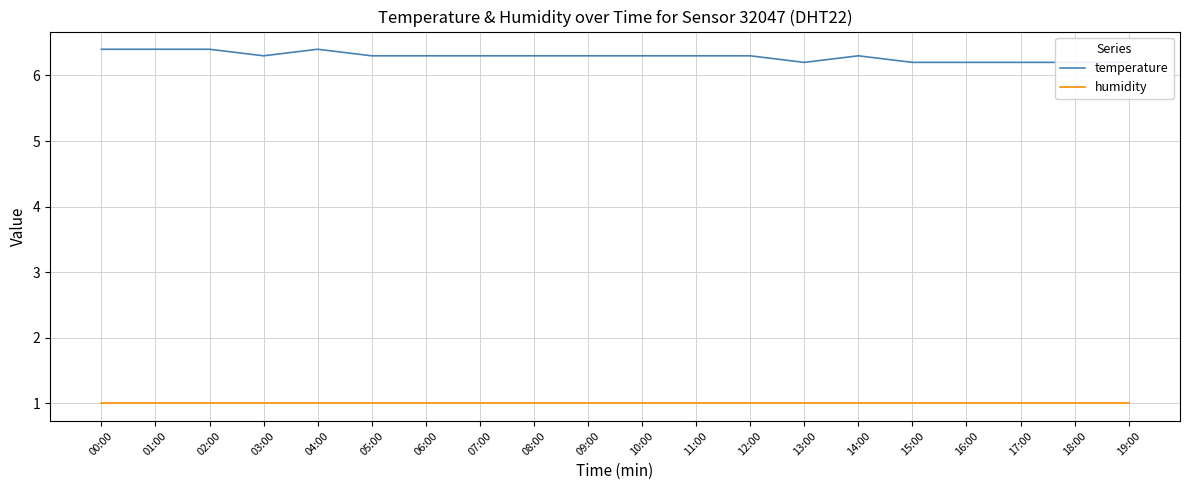

Reading right to left, extract all data points from this chart.

temperature: 6.2	6.2	6.2	6.2	6.2	6.3	6.2	6.3	6.3	6.3	6.3	6.3	6.3	6.3	6.3	6.4	6.3	6.4	6.4	6.4
humidity: 1.0	1.0	1.0	1.0	1.0	1.0	1.0	1.0	1.0	1.0	1.0	1.0	1.0	1.0	1.0	1.0	1.0	1.0	1.0	1.0